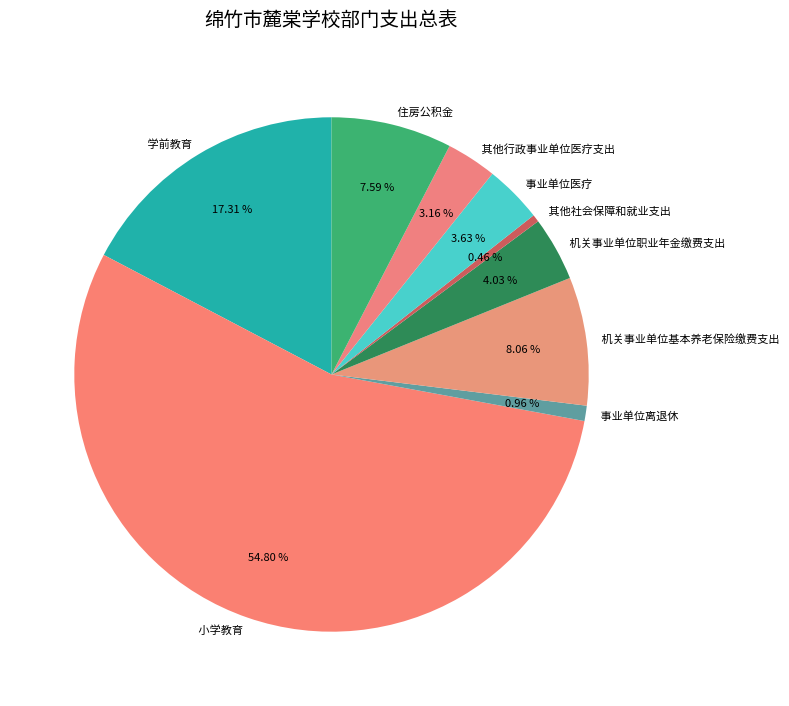

Combined, do 学前教育 and 小学教育 account for over 50%?

Yes